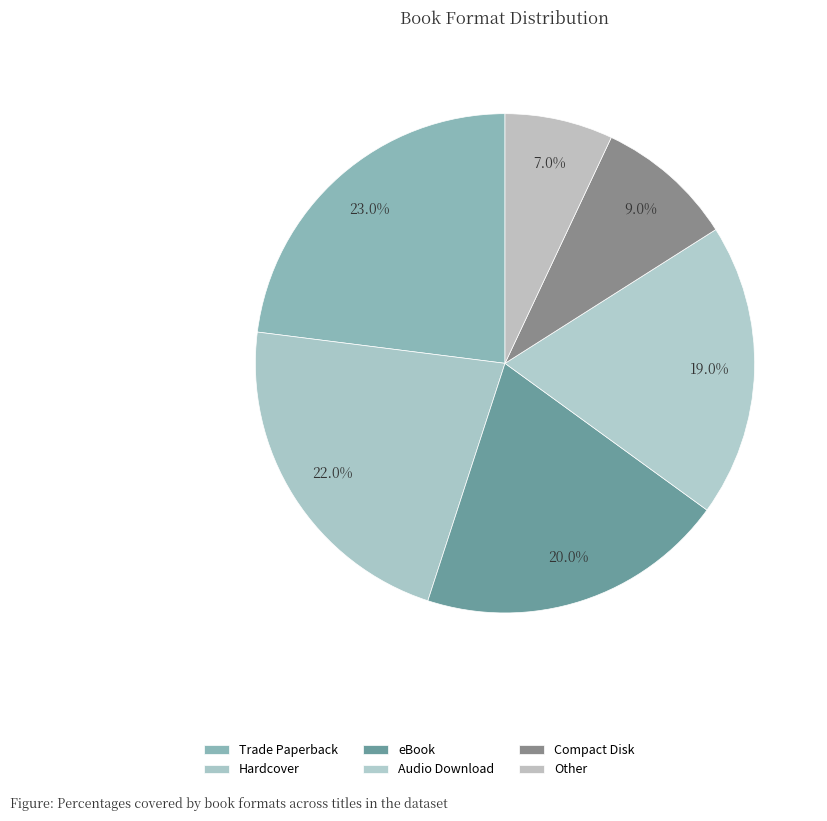

What is the change in value from Trade Paperback to Audio Download?

-4